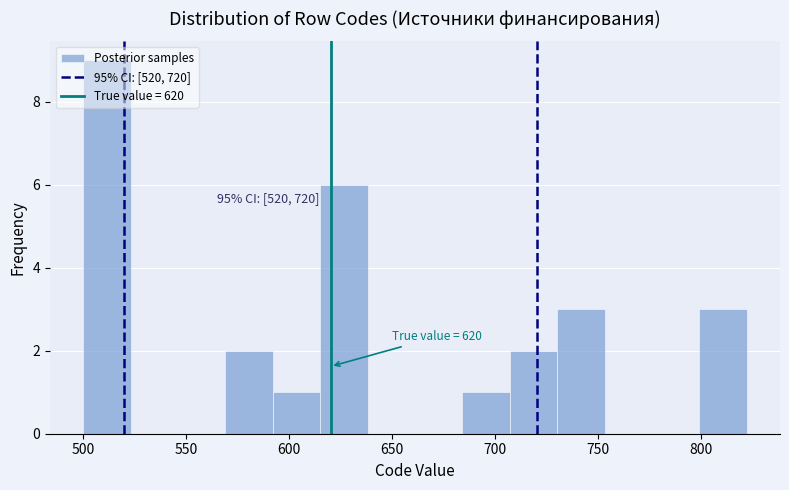

Over which range of the x-axis is the bar tallest?

500 to 523